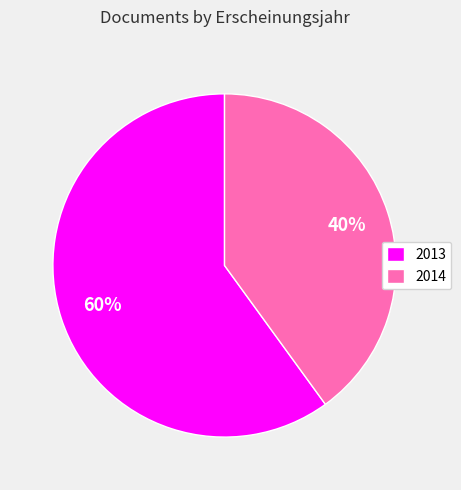

What is the smallest slice in the pie chart?

2014